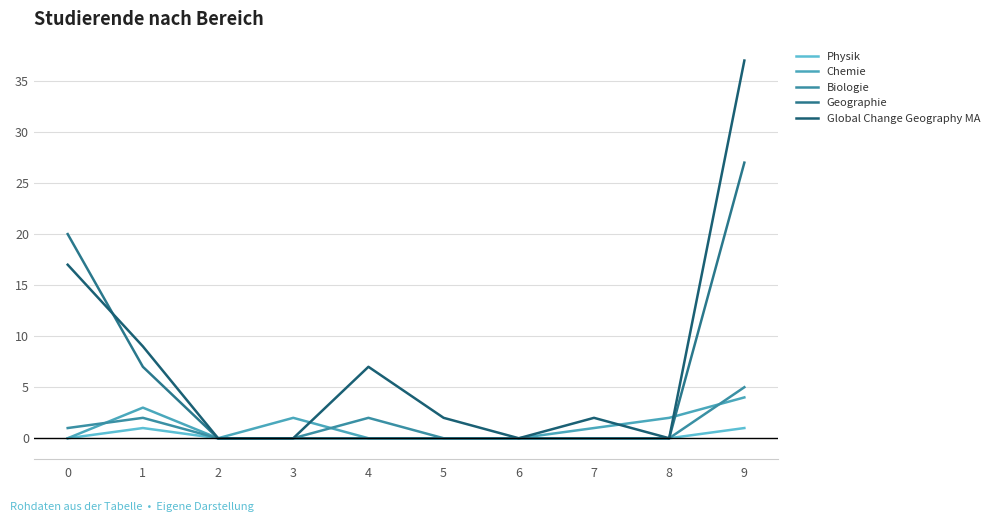

True or false: Biologie and Geographie cross at least once.

False